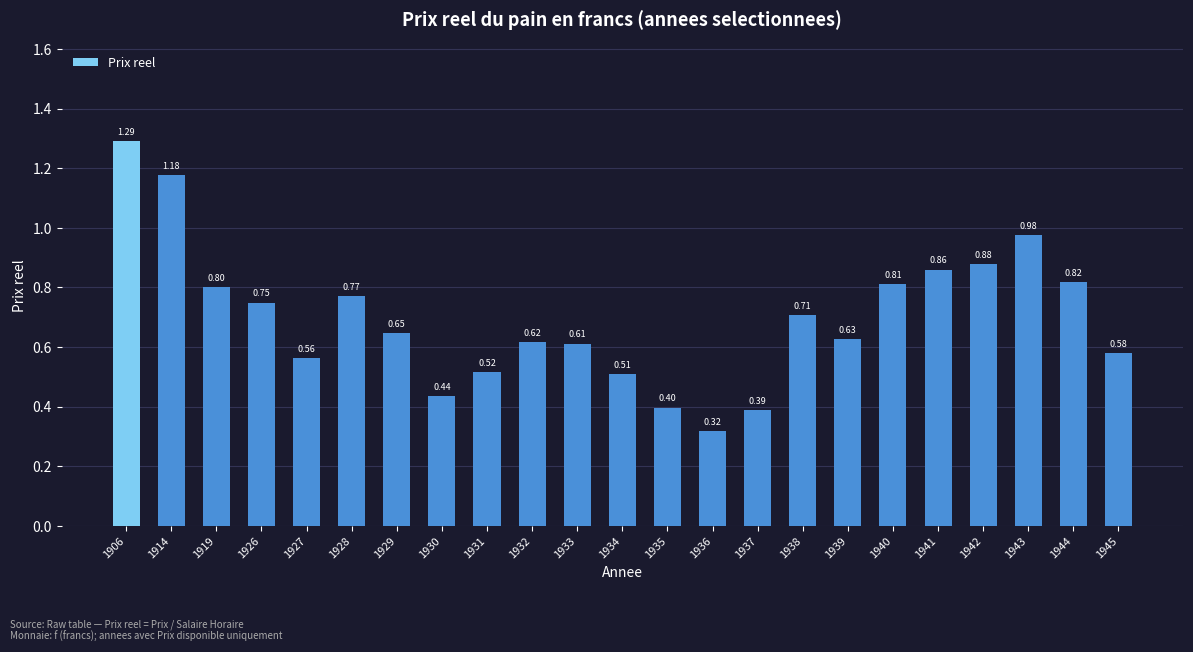

What is the sum of the values at 1944 and 1914?

2.0